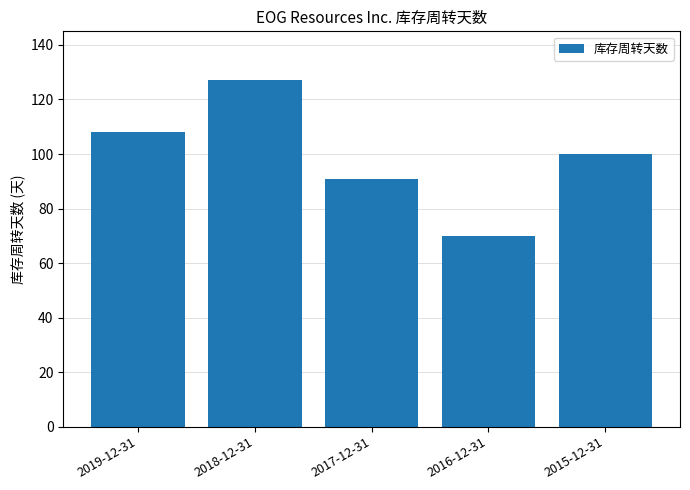

Is it true that the value at 2017-12-31 is 91?

True